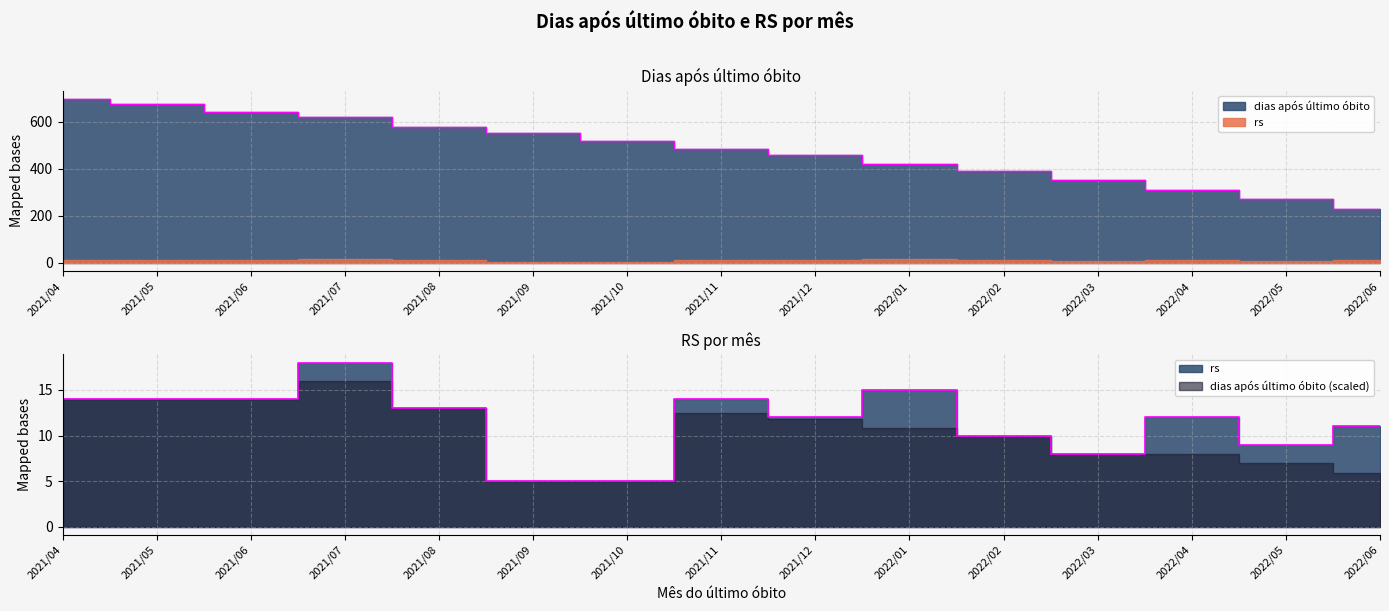

True or false: dias após último óbito has more than 2 interior local peaks.

False